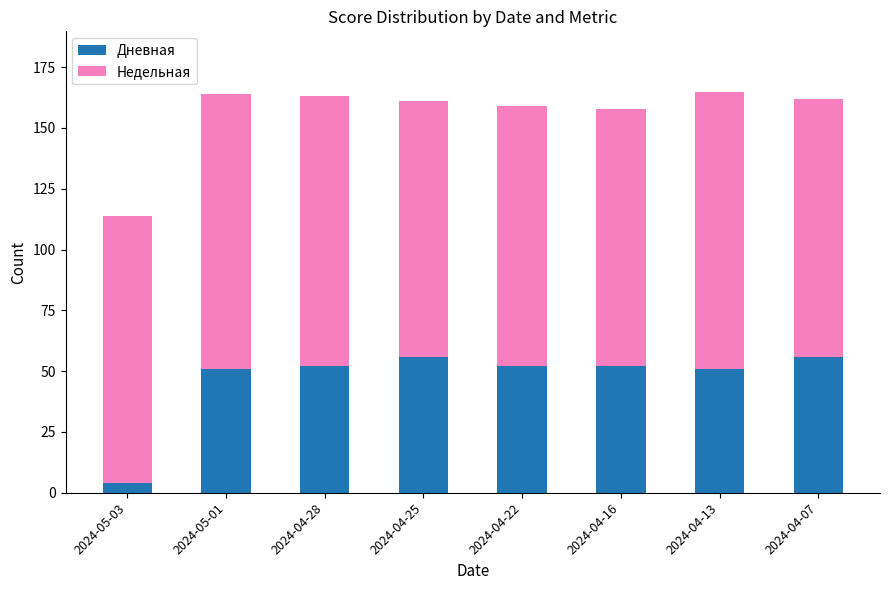

At which label does Дневная reach its minimum?

2024-05-03